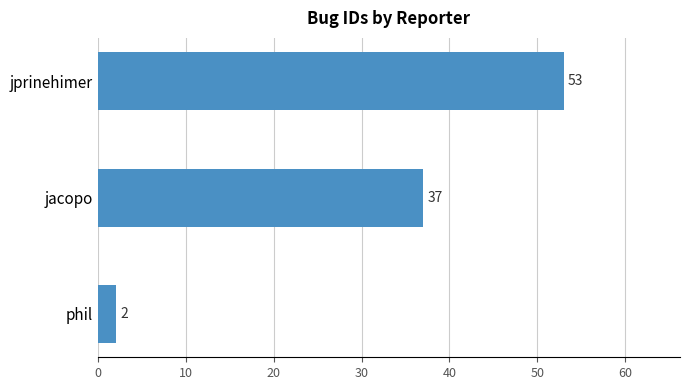

What is the change in value from jacopo to jprinehimer?

+16